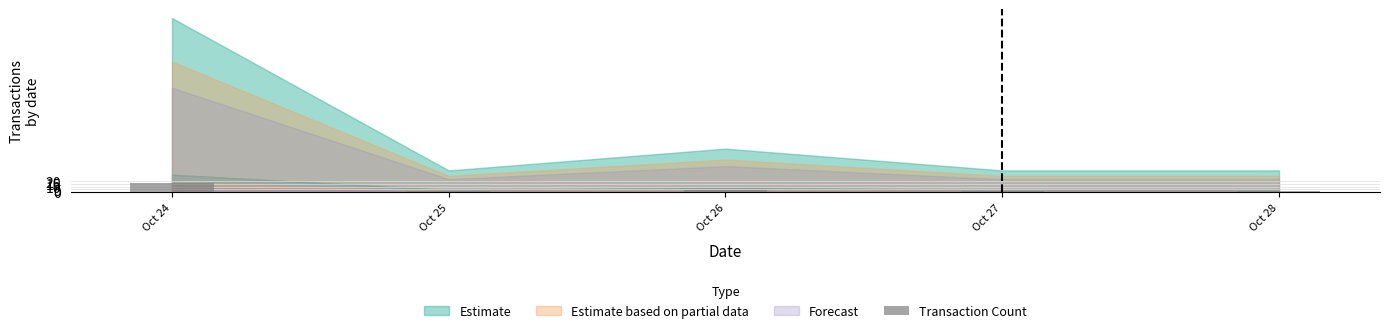

What is the change in value from Oct 24 to Oct 27?

-14